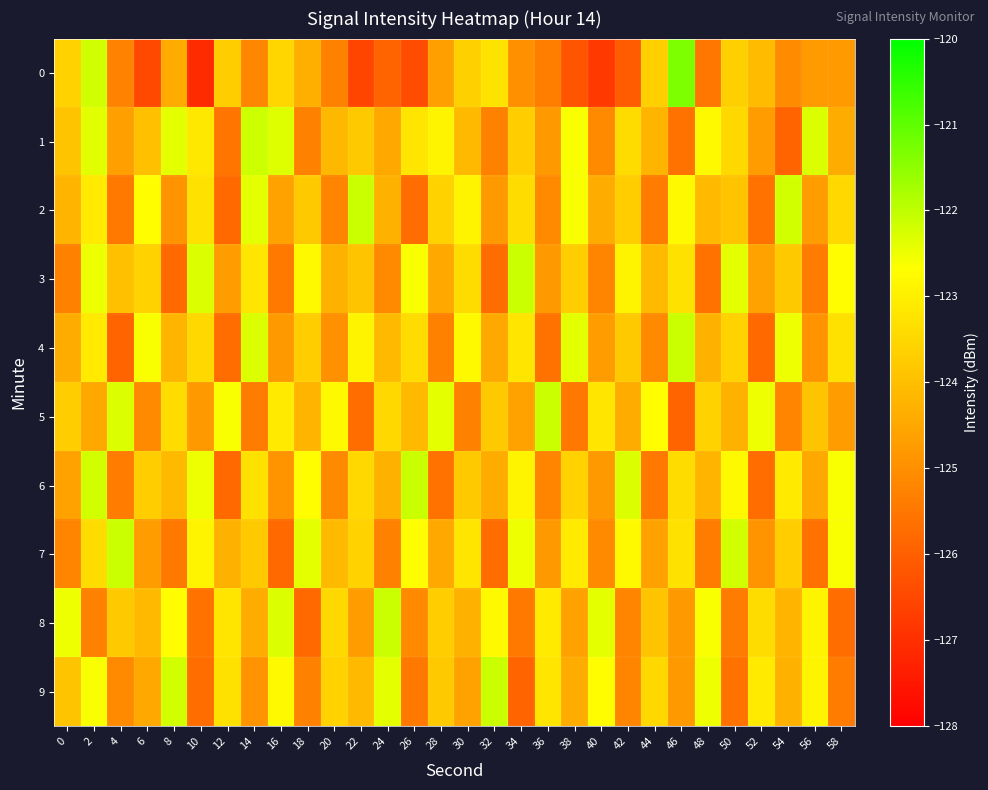

How many data points does each series have?

30